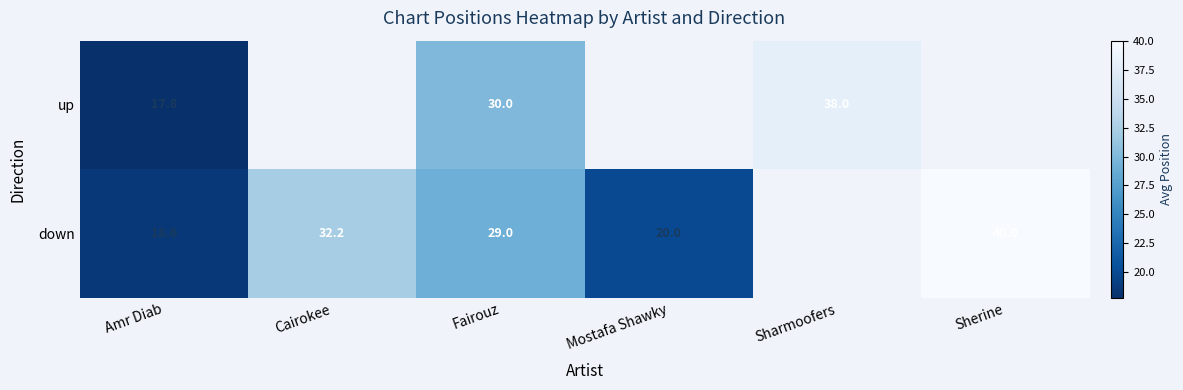

True or false: down has a value of 40.0 at Sherine.

True